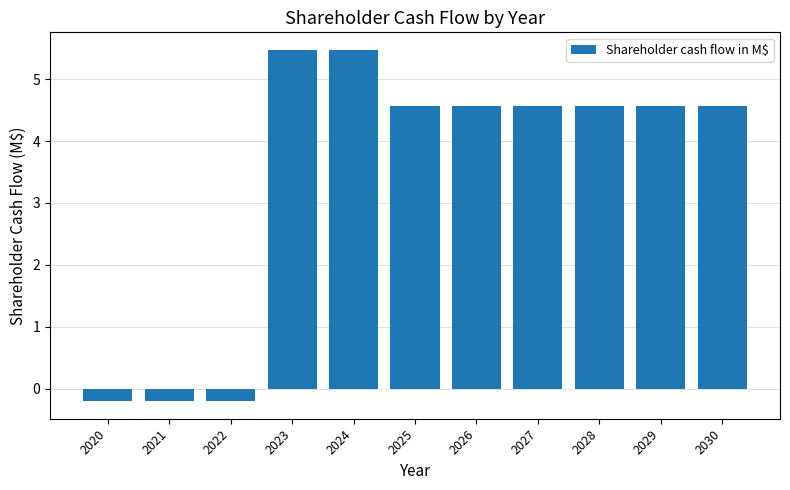

Reading left to right, list all the values displayed in this chart.

-0.2	-0.2	-0.2	5.5	5.5	4.6	4.6	4.6	4.6	4.6	4.6